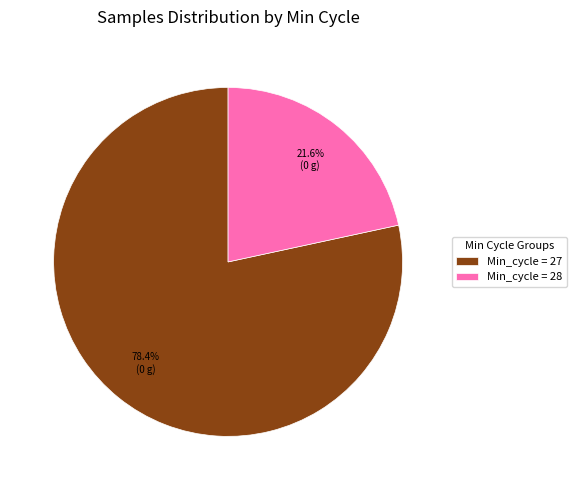

Which slice is the largest?

Min_cycle = 27